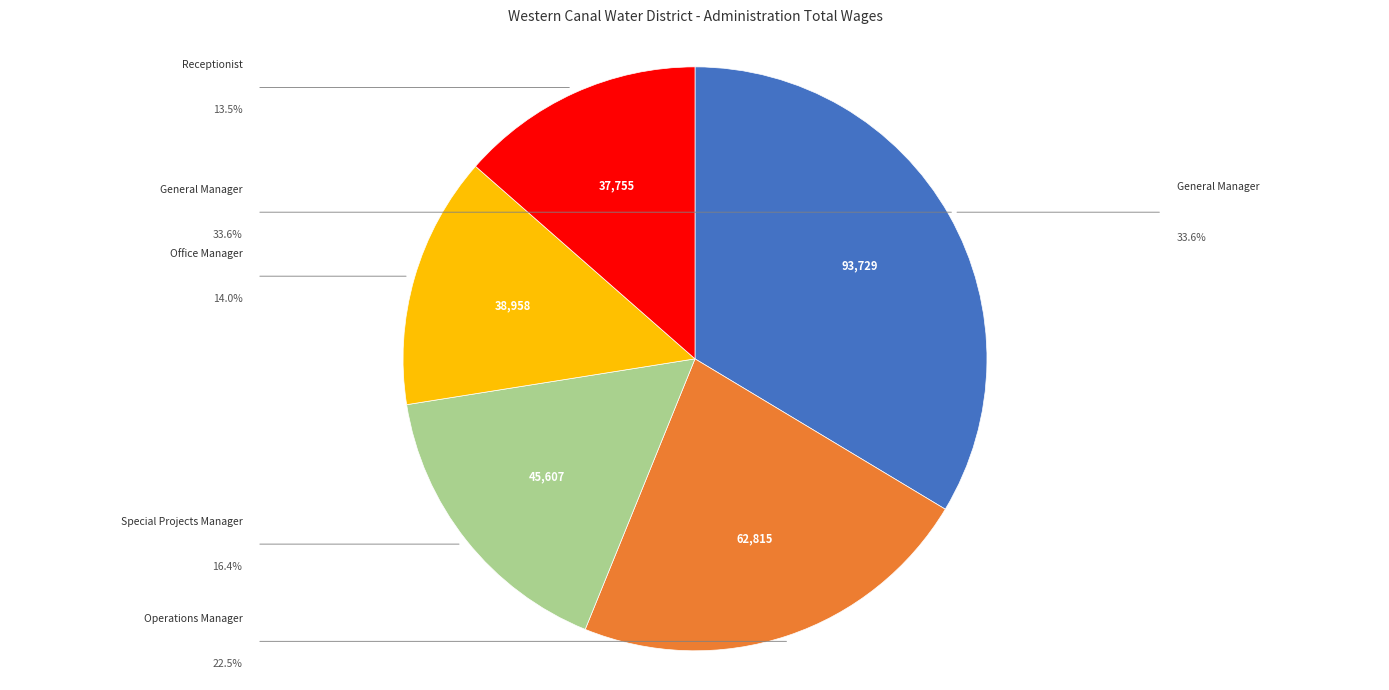

Is there any slice that represents more than half of the pie?

No